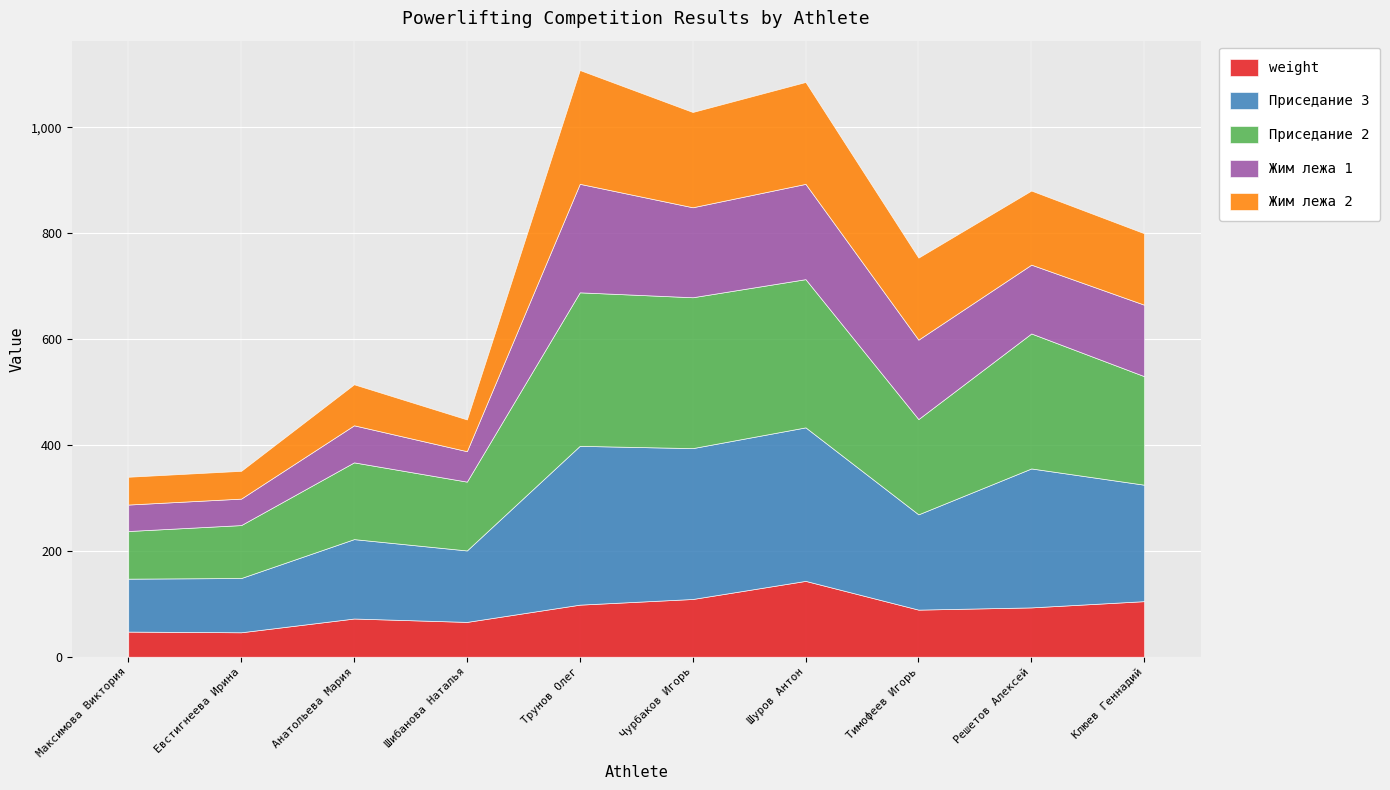

What is the label of the 4th point from the left?

Шибанова Наталья